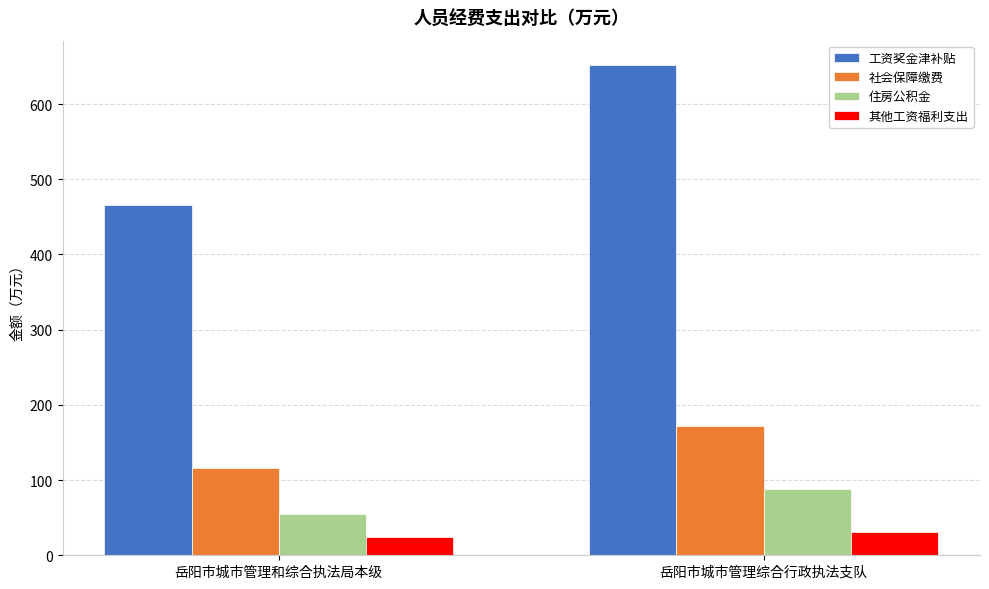

How many values in the 其他工资福利支出 series are below 31?

1